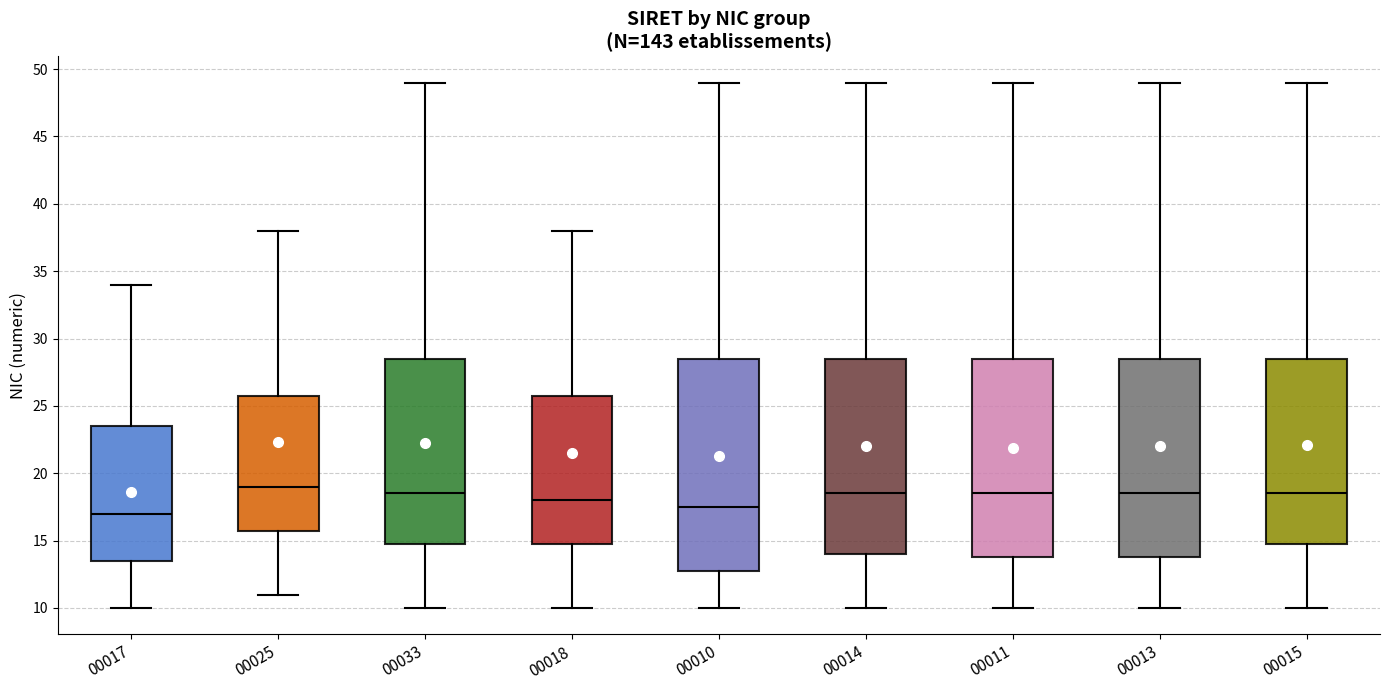

Where is the upper edge of the box at x = 00033 on the y-axis? The values are not printed on the chart, so give them approximately, as read against the axis.

28.5